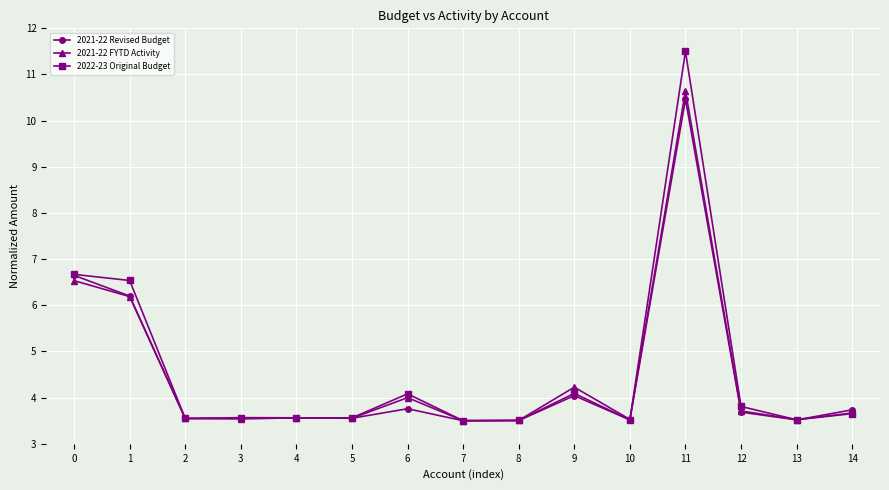

How many series are shown in this chart?

3